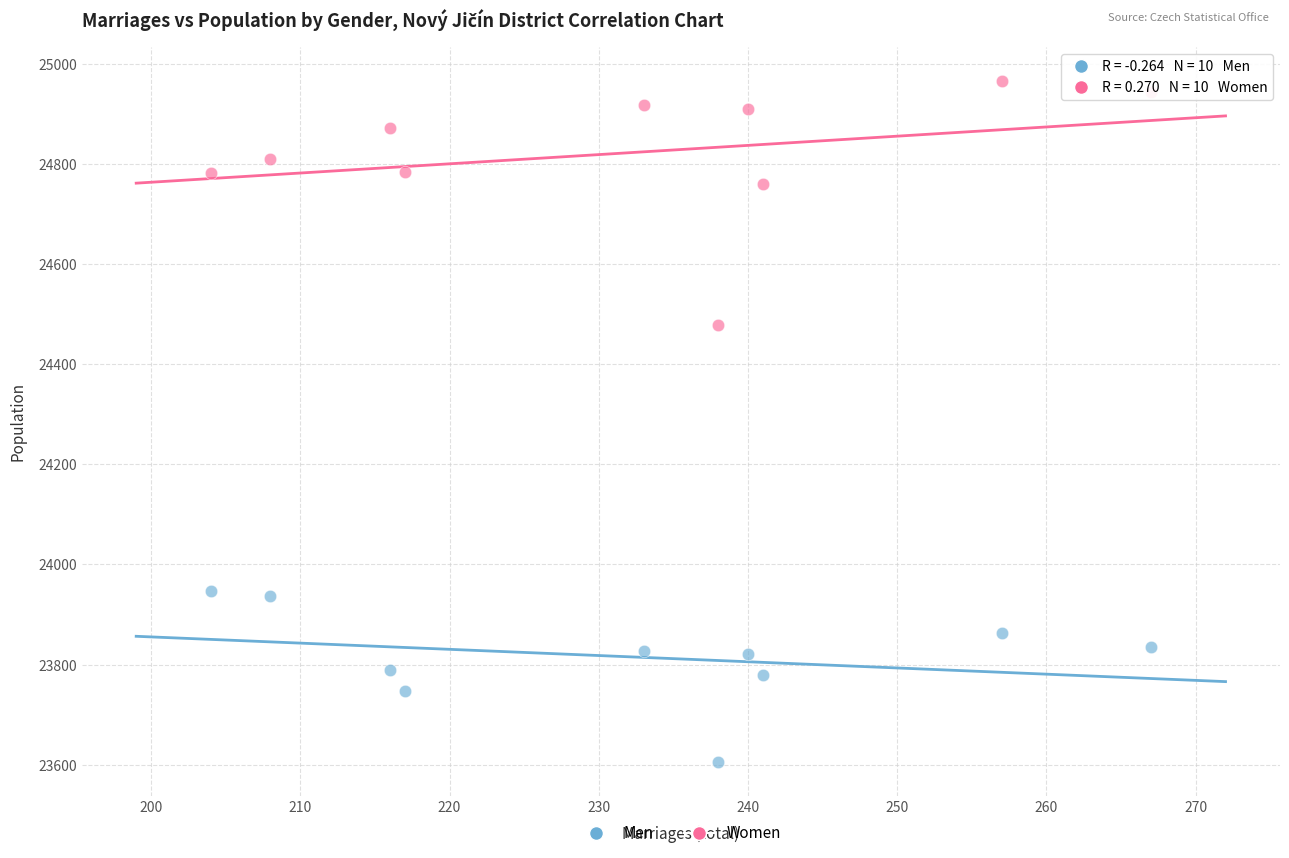

Which series contains the highest Y value?

Women